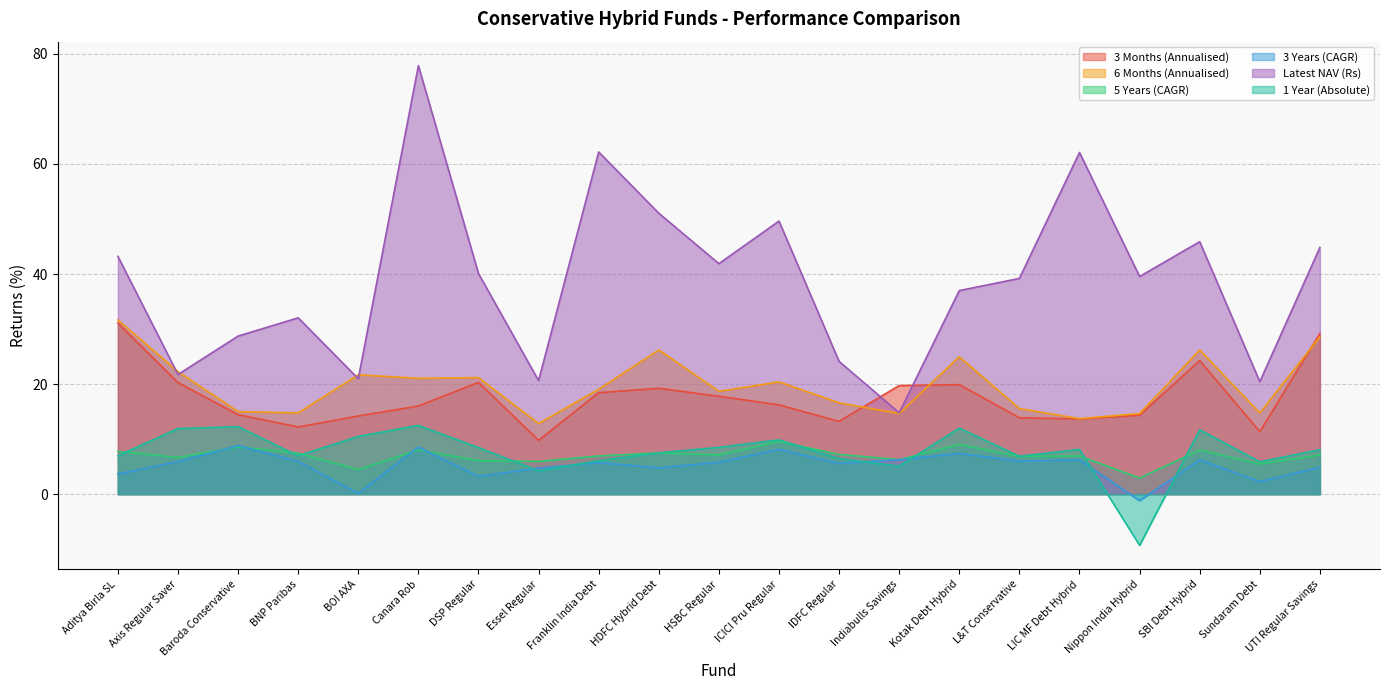

True or false: 6 Months (Annualised) and 5 Years (CAGR) intersect in this chart.

False